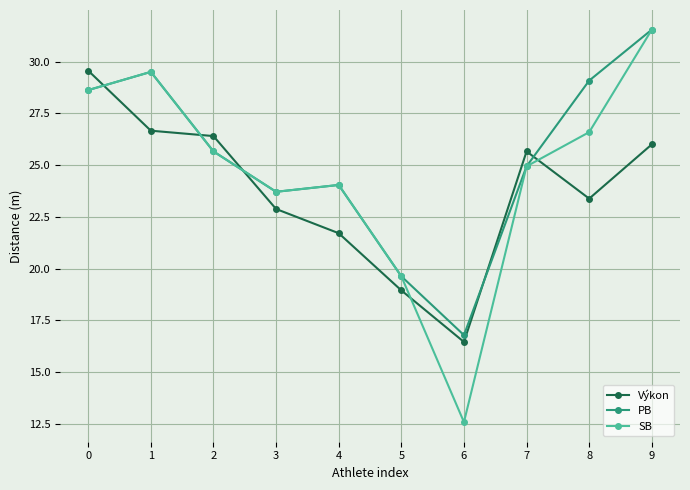

The value of PB at 7 is 24.9. True or false?

True